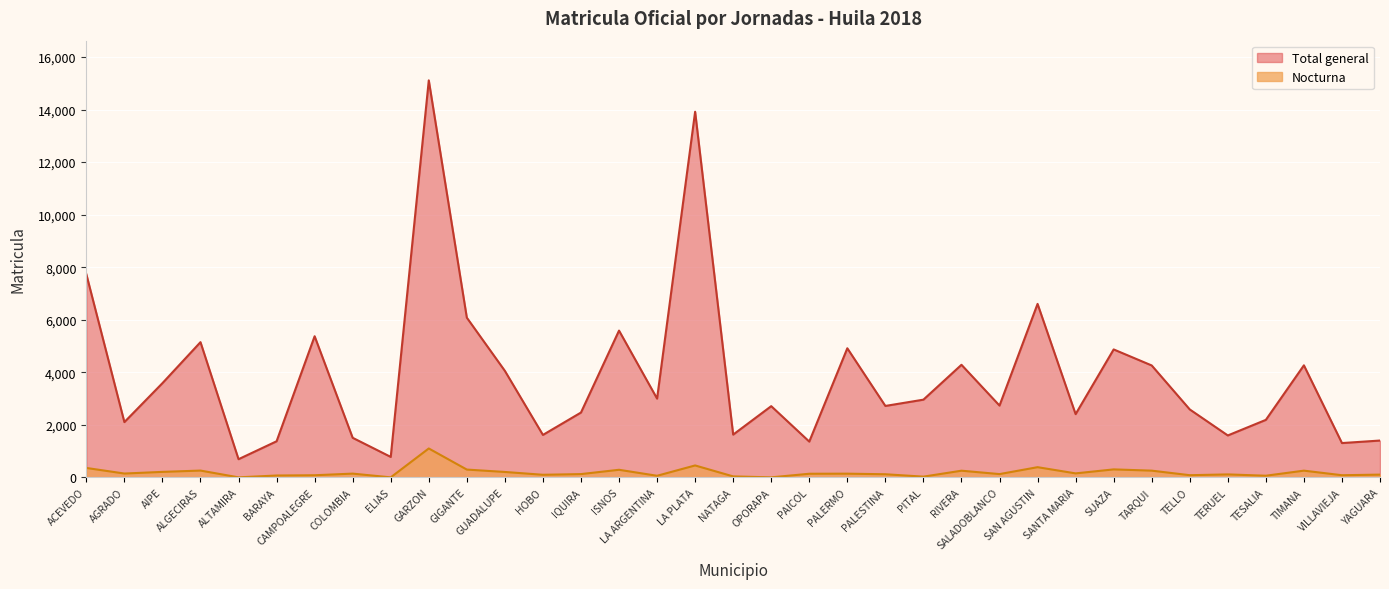

At how many categories does at least one series exceed 518?

35